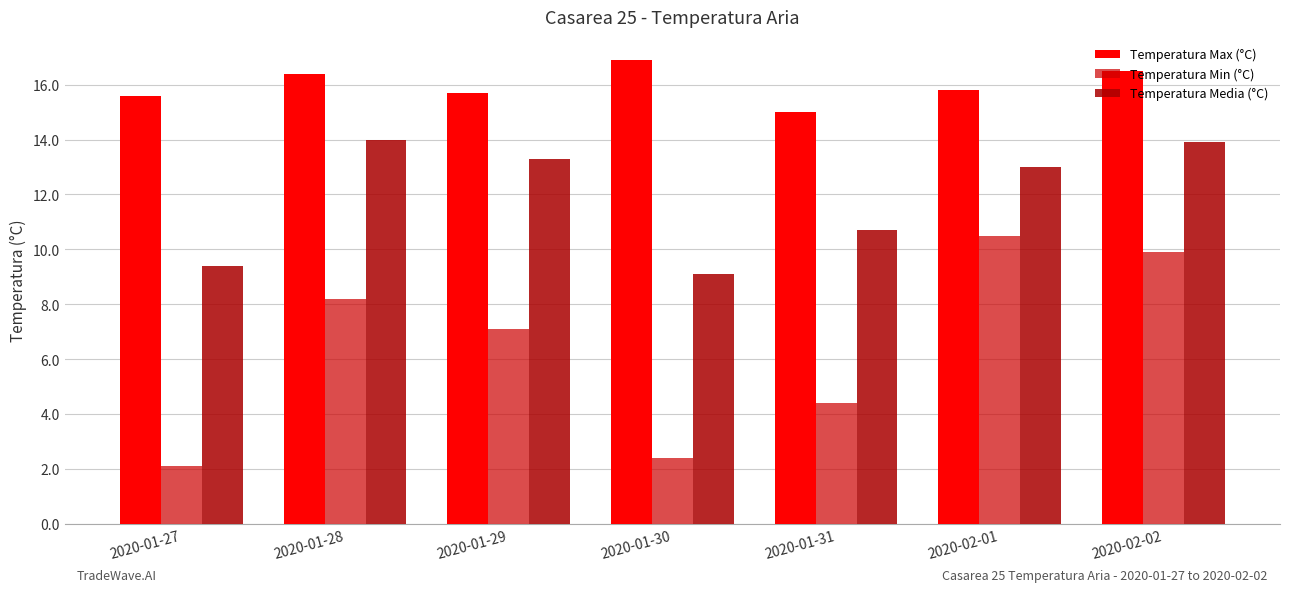

Which label corresponds to the largest value in the chart?

2020-01-30